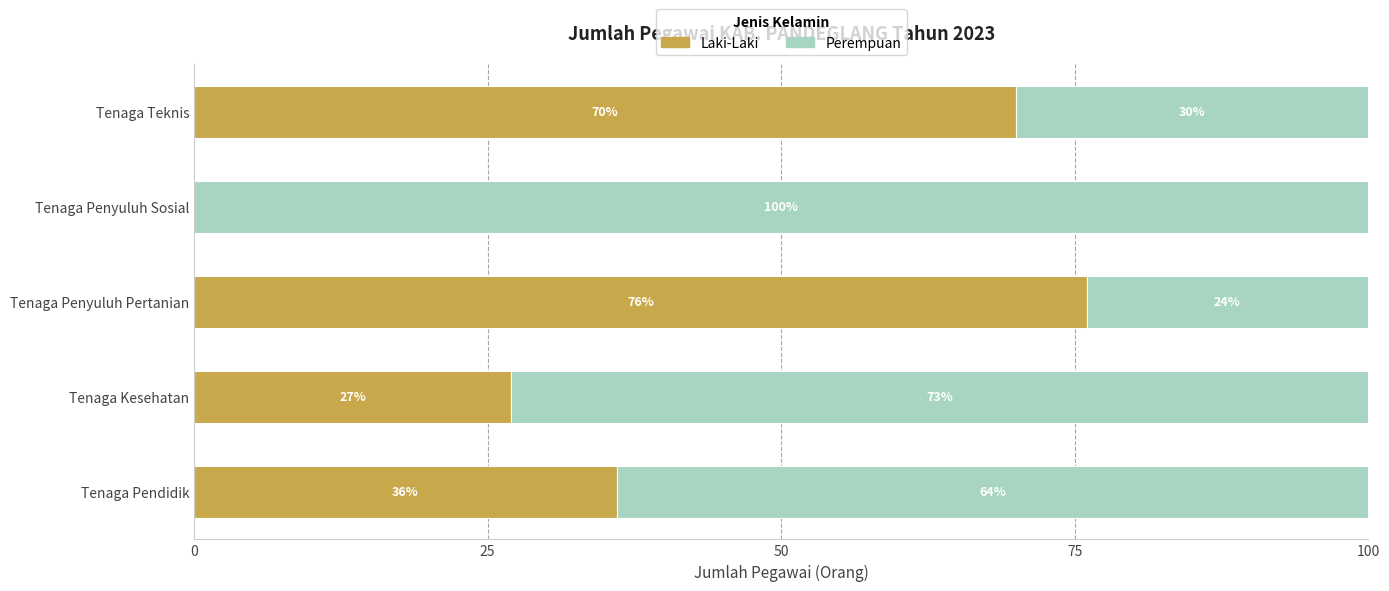

What is the total value across all series at Tenaga Kesehatan?

100